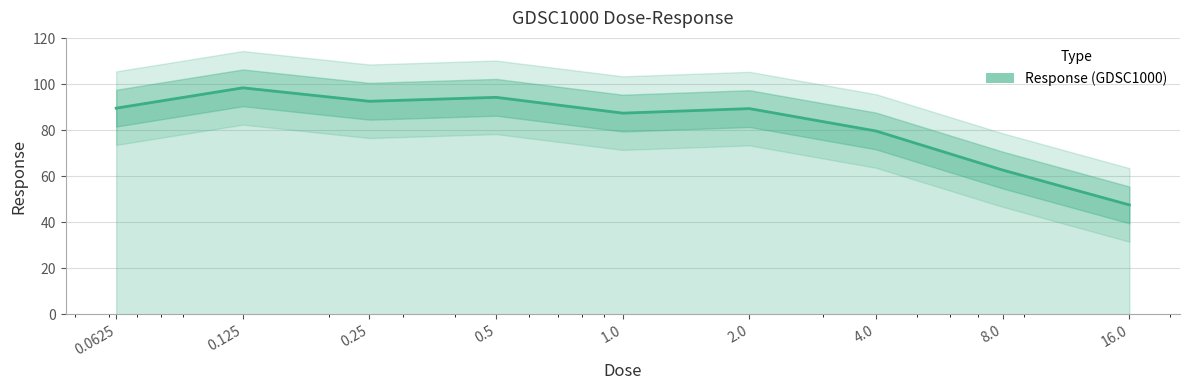

Where is the first local maximum?

0.125